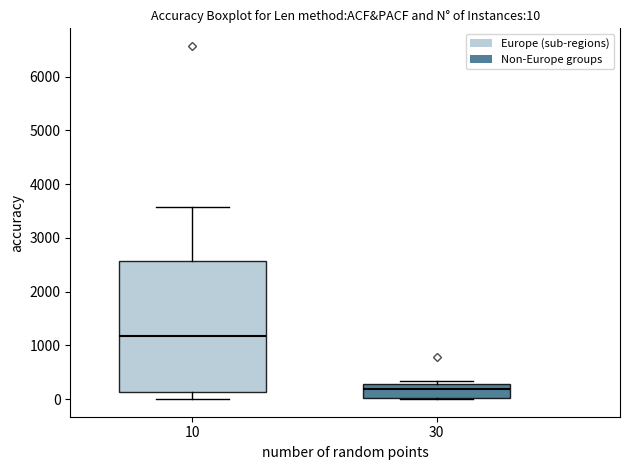

Which box has the highest median line?

10